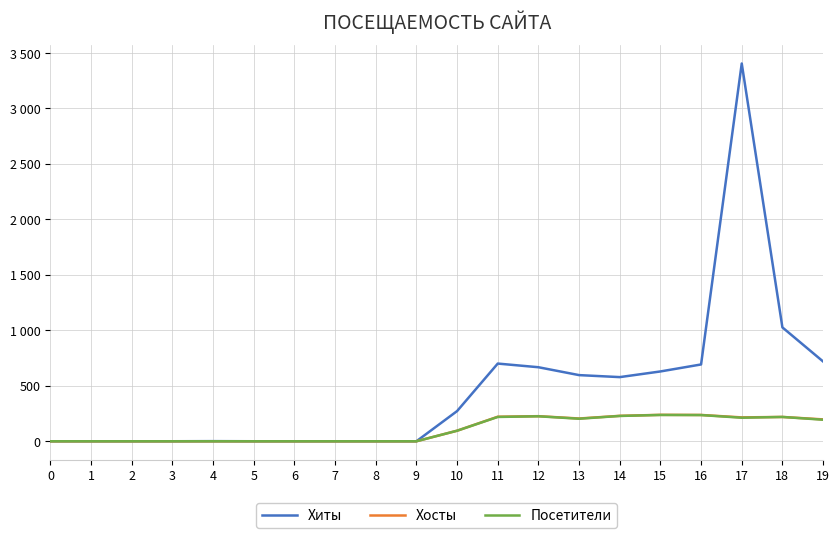

Is this an area chart (filled region under the line)?

No